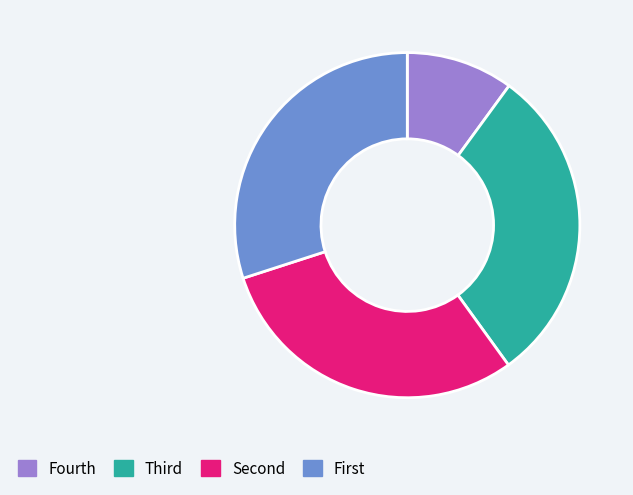

Which category has the smallest portion of the pie?

Fourth